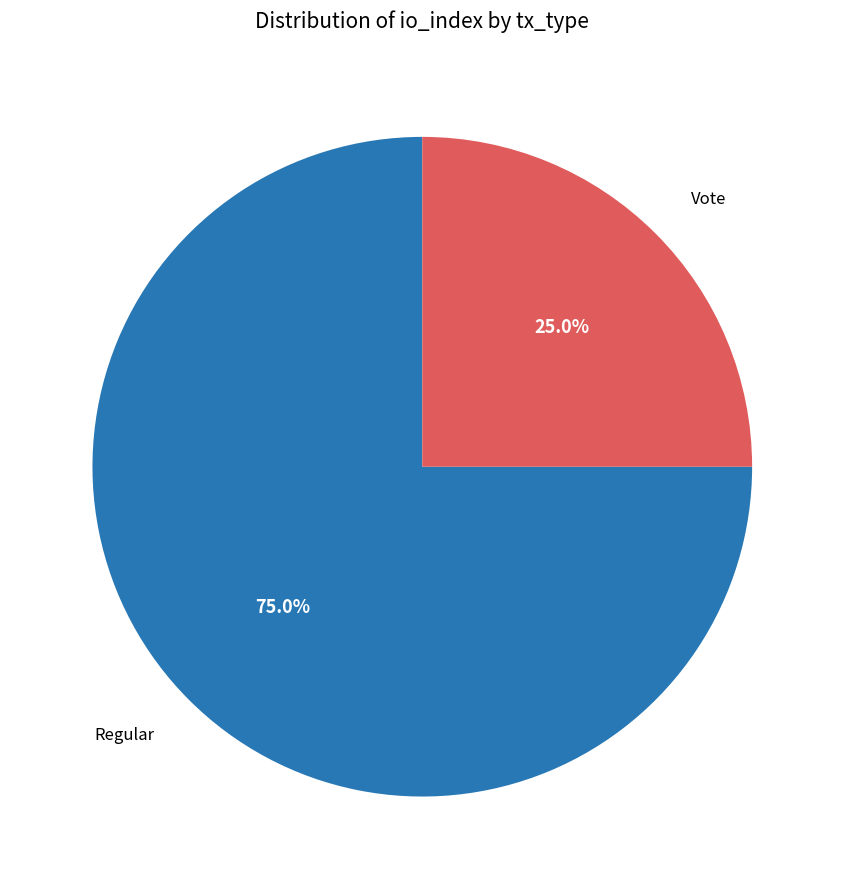

How many segments does this pie chart have?

2